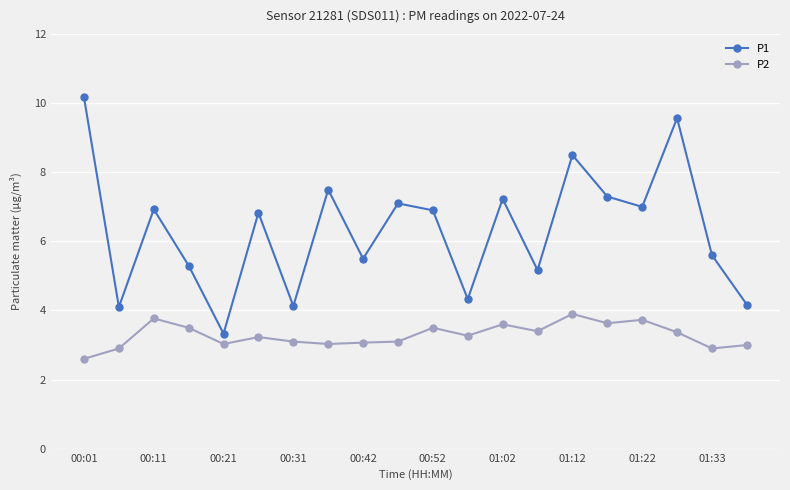

What is the value of the P2 point at the 2nd from the left?

2.9